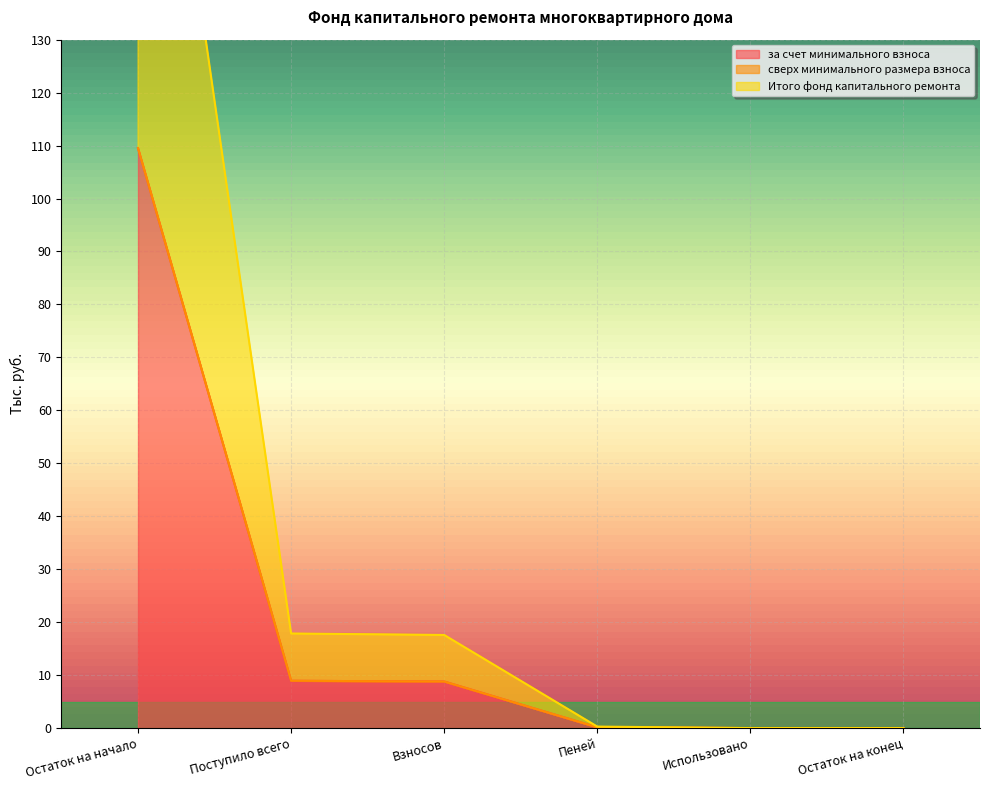

How many data points in Итого фонд капитального ремонта are above 8?

3